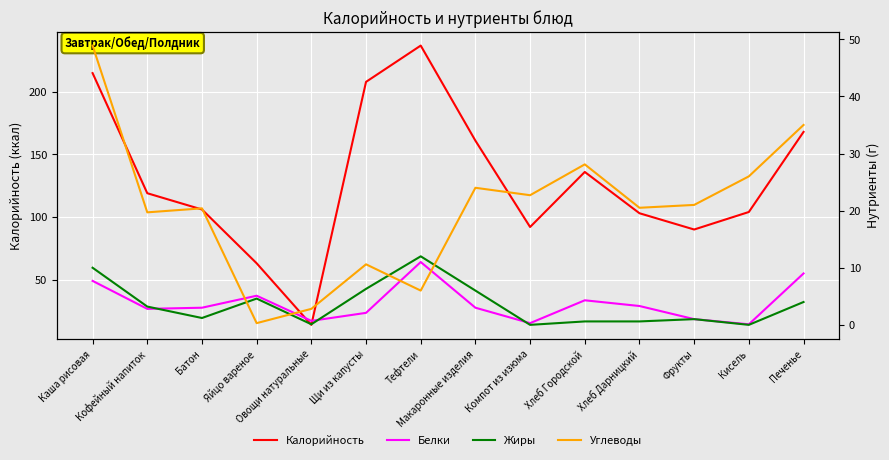

Which series has the largest total across all categories?

Калорийность